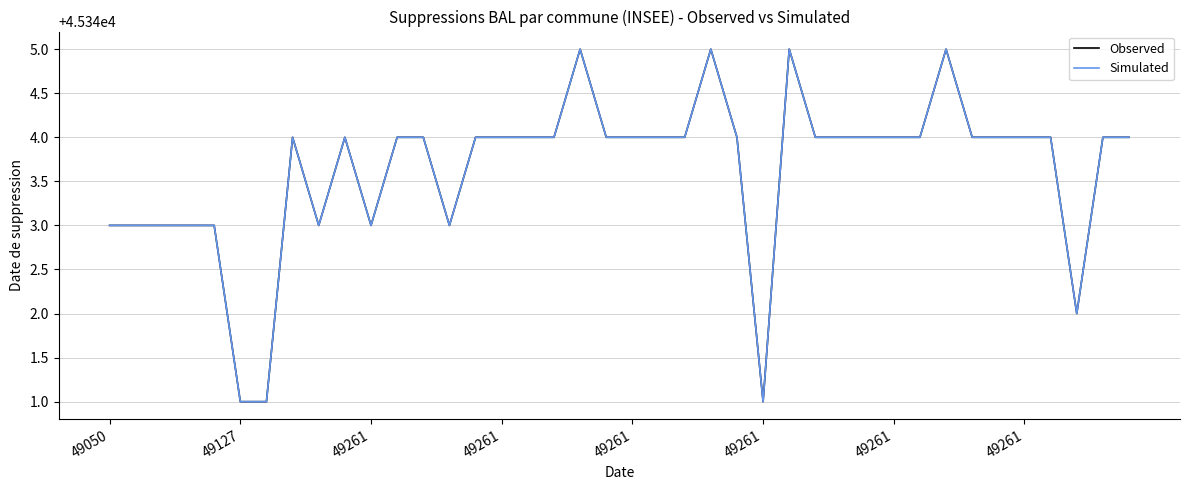

What is the smallest value displayed?

45341